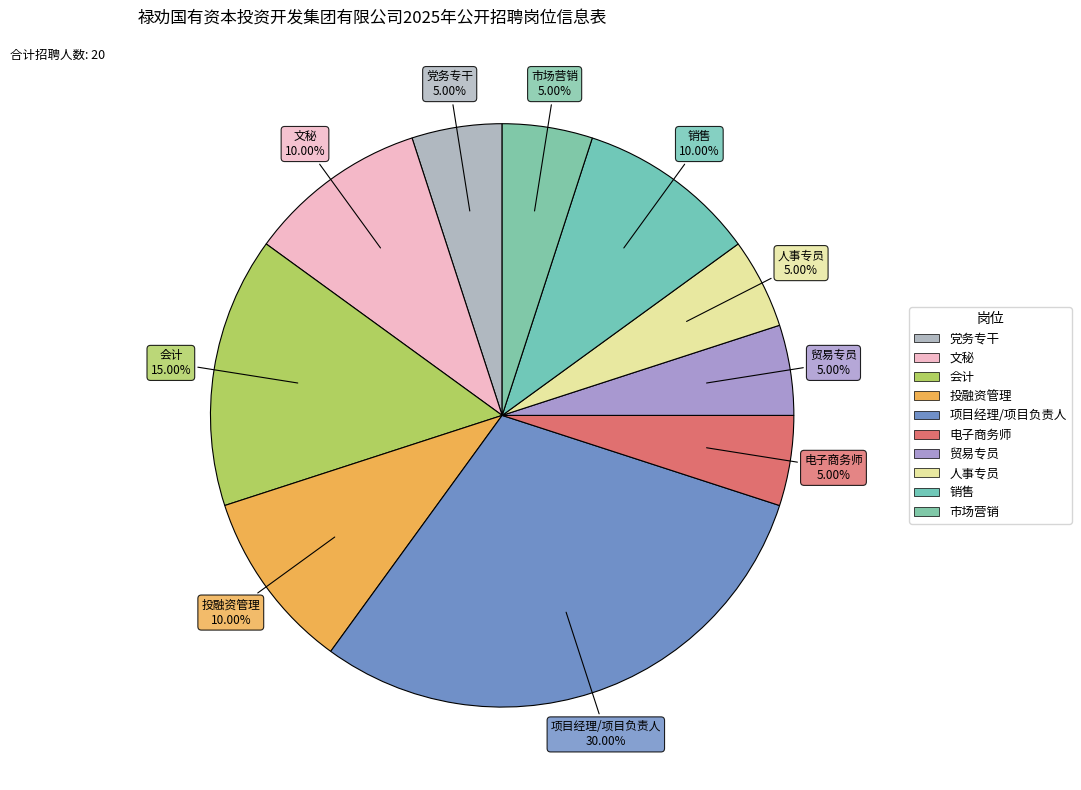

To the nearest percent, what is the difference between the largest and smallest slice percentages?

25%